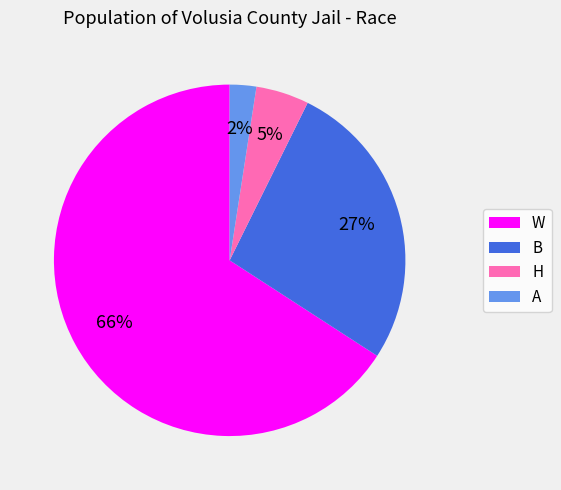

True or false: H accounts for 5% of the total.

True